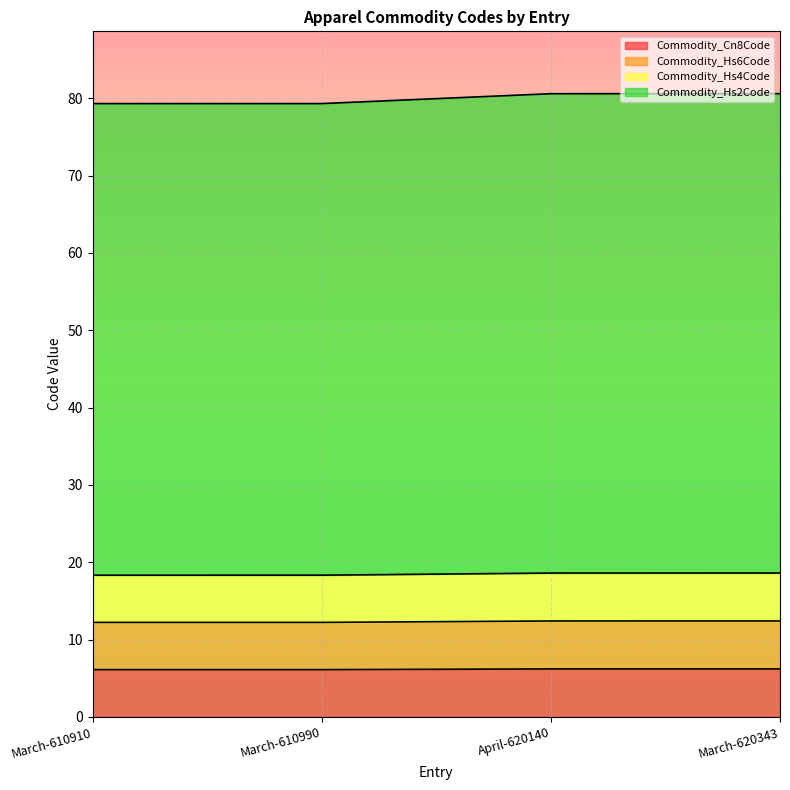

What is the total value across all series at April-620140?

80.6